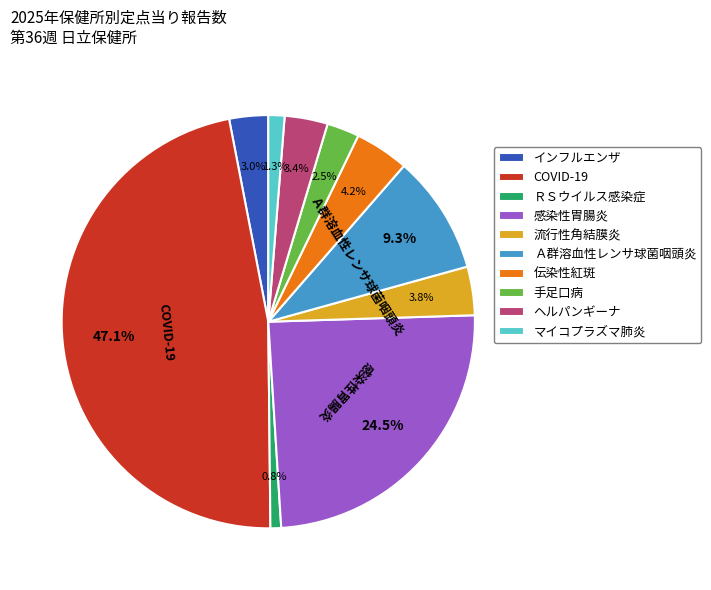

To the nearest percent, what portion does 伝染性紅斑 represent?

4%